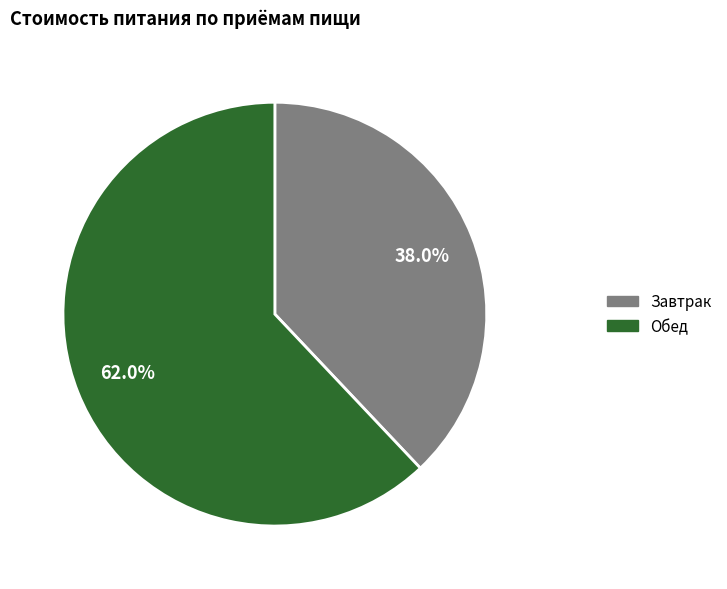

Count the number of slices in the pie.

2